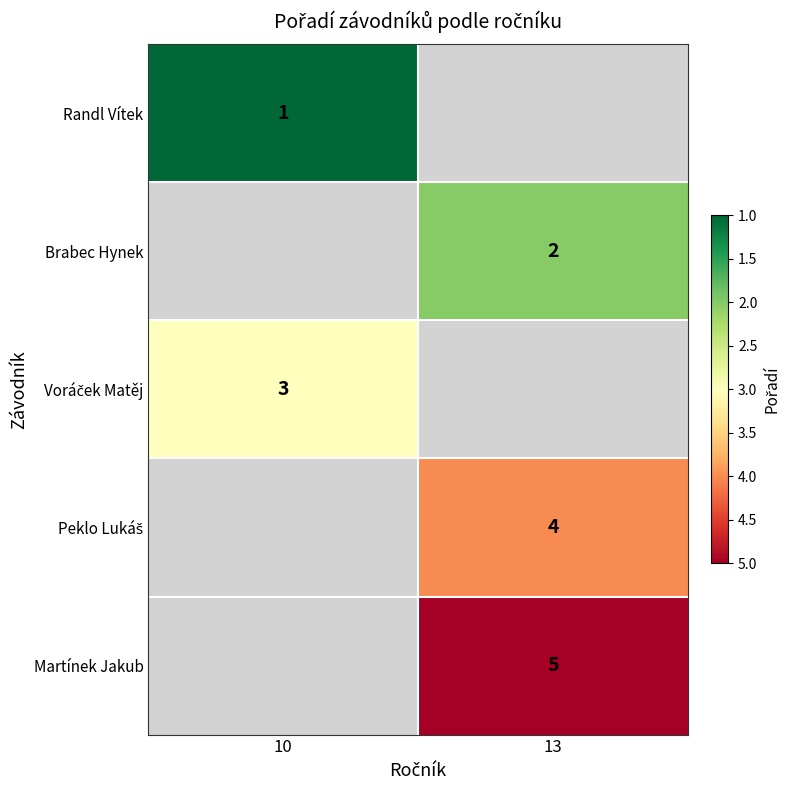

The value of Martínek Jakub at 13 is 5. True or false?

True